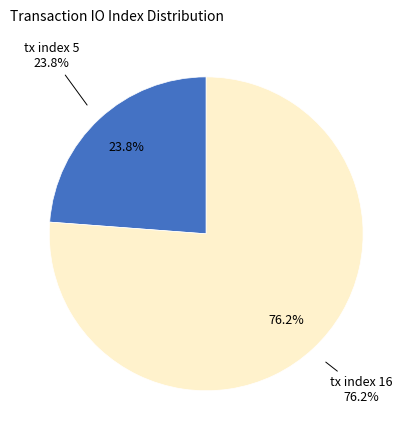

To the nearest percent, what is the combined percentage of tx index 5 and tx index 16?

100%